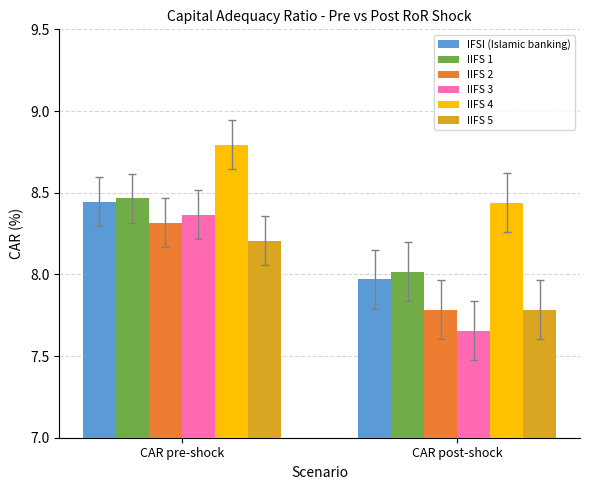

What is the approximate value of IIFS 2 at CAR pre-shock?

8.3